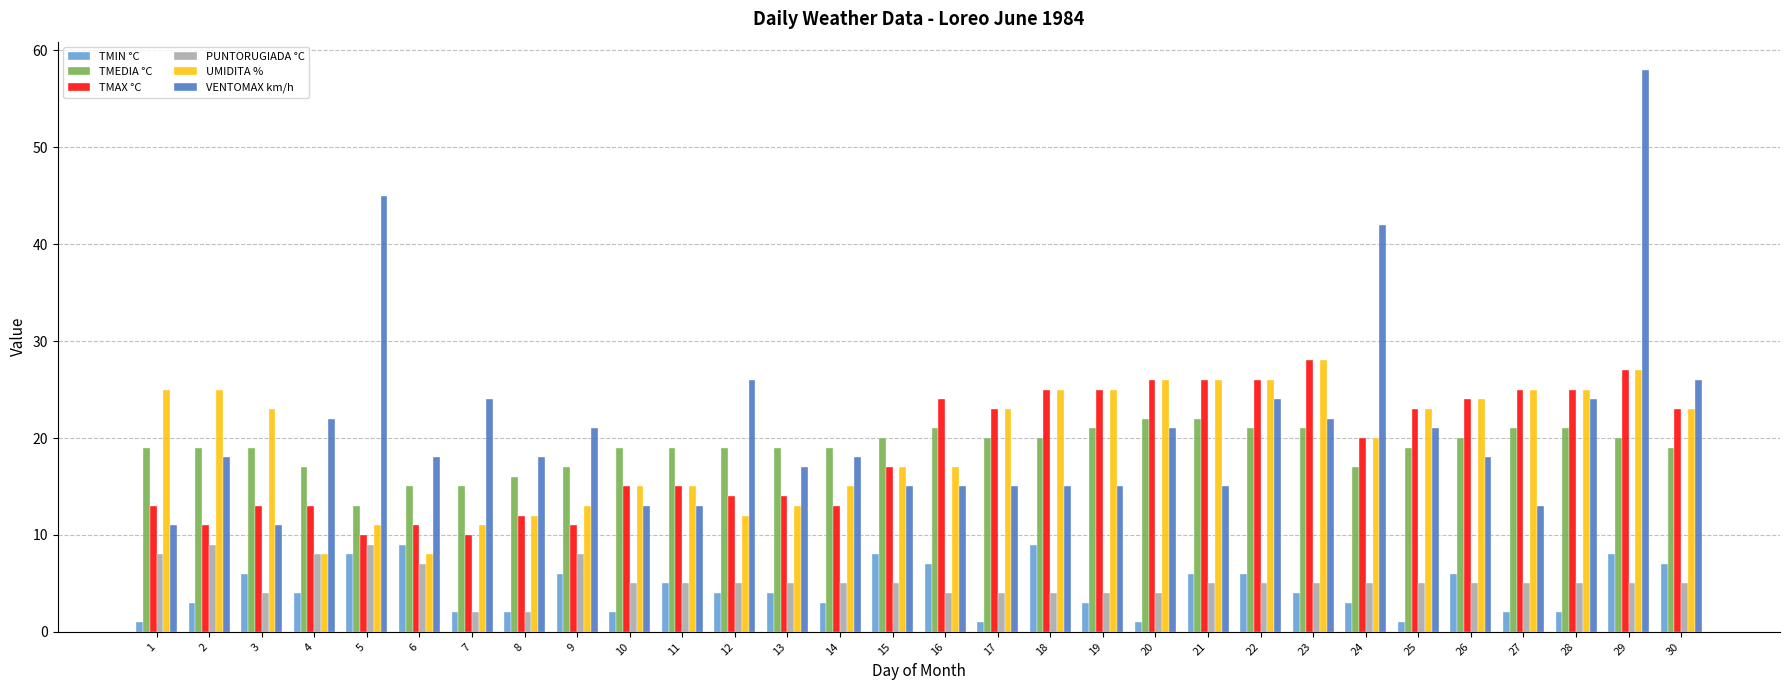

At which category is the sum across all series the highest?

29